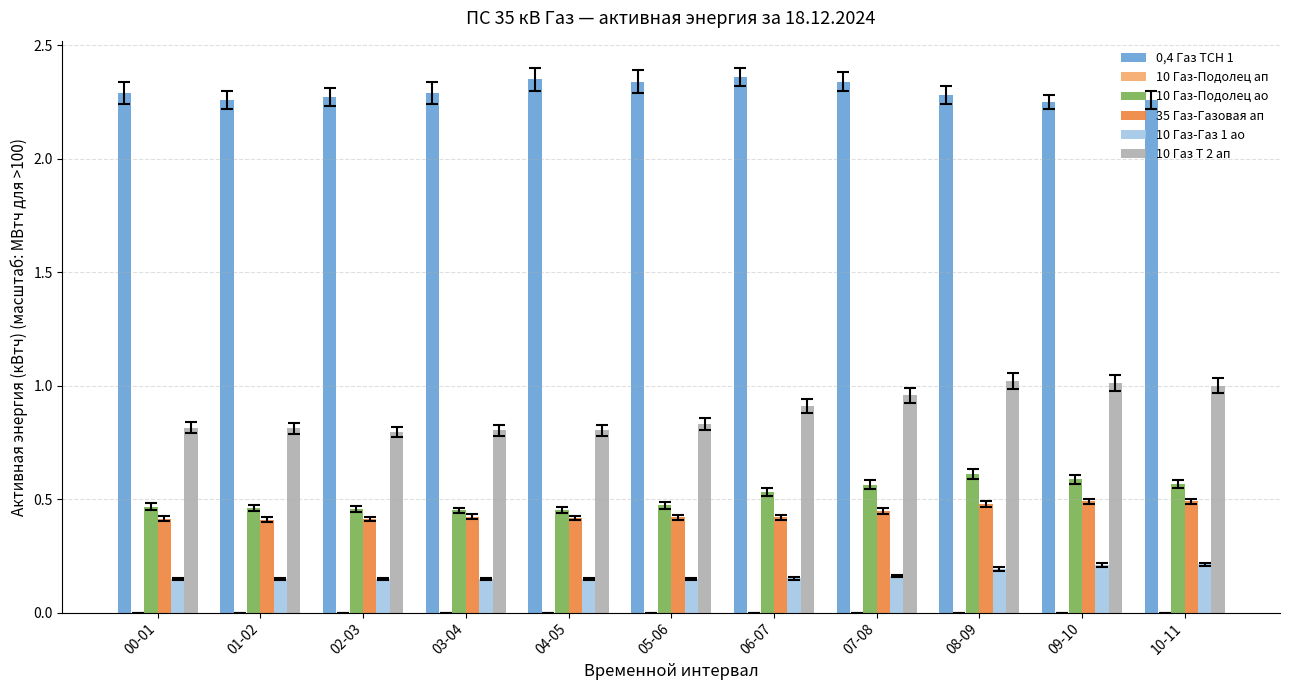

The 10 Газ-Газ 1 ао series shows 0.2 at 09-10. True or false?

True